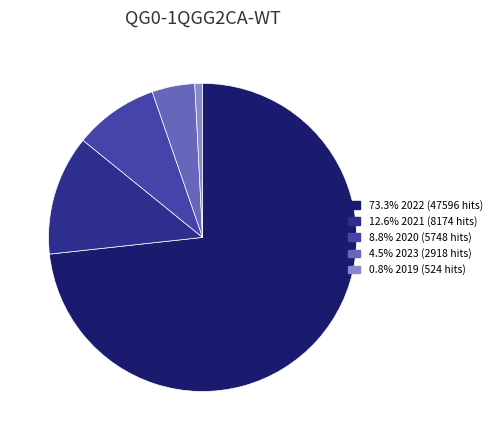

Is there a majority slice in this chart?

Yes